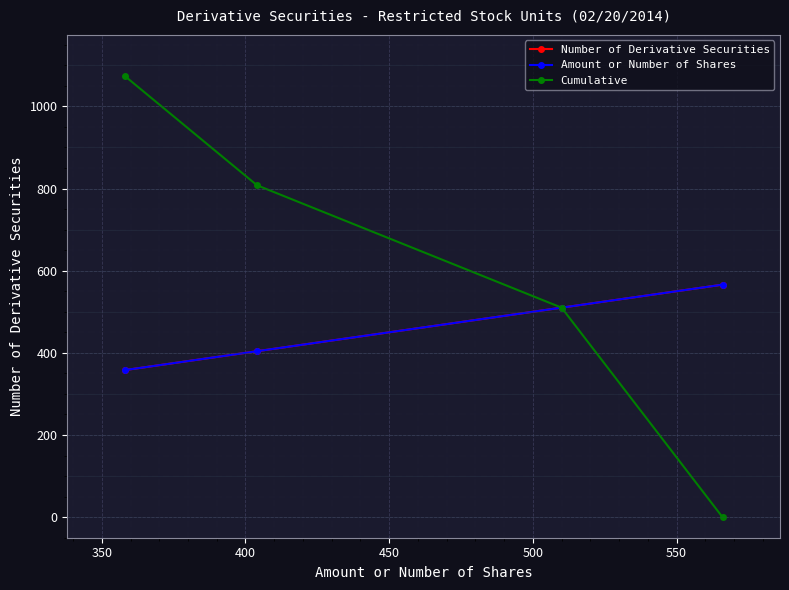

Read the Cumulative value at 400.

808